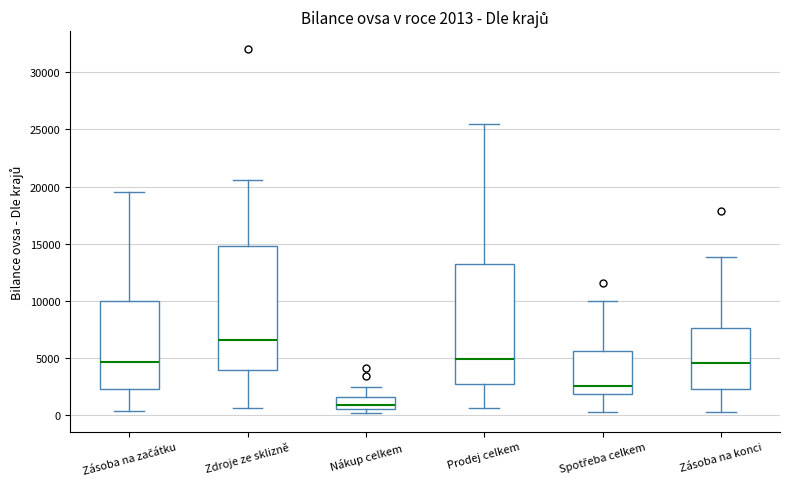

Which box has the lowest median line?

Nákup celkem